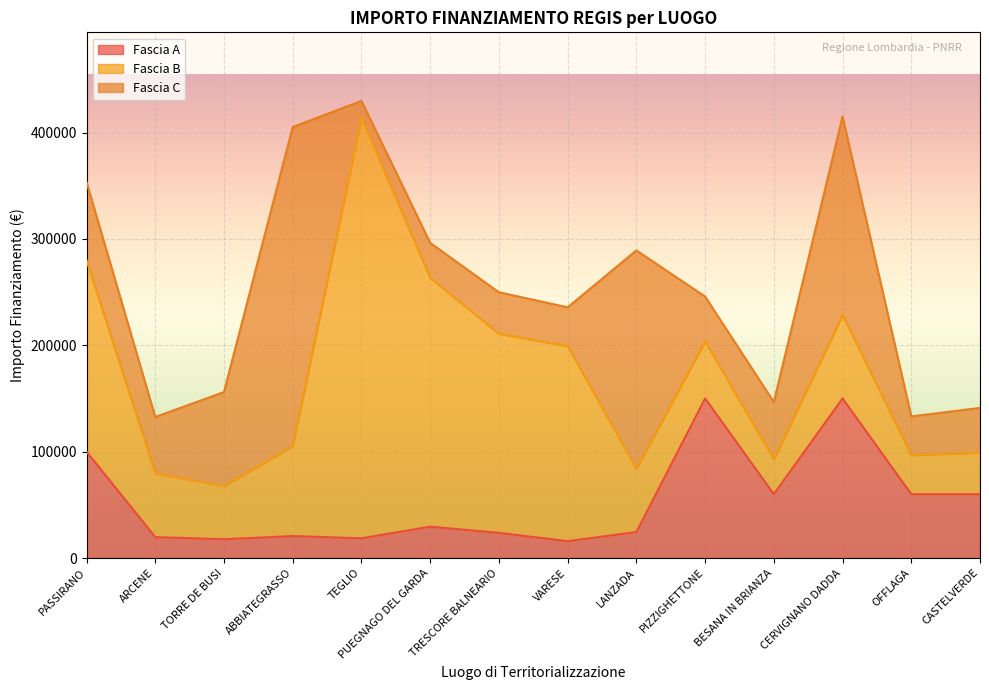

Reading right to left, list all the values displayed in this chart.

Fascia A: CASTELVERDE=60000.0	OFFLAGA=60000.0	CERVIGNANO DADDA=150000.0	BESANA IN BRIANZA=60000.0	PIZZIGHETTONE=150000.0	LANZADA=24354.0	VARESE=15844.0	TRESCORE BALNEARIO=23663.4	PUEGNAGO DEL GARDA=29464.2	TEGLIO=18516.0	ABBIATEGRASSO=20632.0	TORRE DE BUSI=17625.0	ARCENE=19661.6	PASSIRANO=100000.0
Fascia B: CASTELVERDE=39060.0	OFFLAGA=36760.1	CERVIGNANO DADDA=78445.4	BESANA IN BRIANZA=32868.0	PIZZIGHETTONE=53784.0	LANZADA=59760.0	VARESE=183501.0	TRESCORE BALNEARIO=187212.0	PUEGNAGO DEL GARDA=234000.0	TEGLIO=395644.9	ABBIATEGRASSO=84735.1	TORRE DE BUSI=50000.0	ARCENE=60000.0	PASSIRANO=180000.0
Fascia C: CASTELVERDE=42066.0	OFFLAGA=36351.0	CERVIGNANO DADDA=186624.0	BESANA IN BRIANZA=53736.0	PIZZIGHETTONE=42066.0	LANZADA=205092.0	VARESE=36351.0	TRESCORE BALNEARIO=39000.0	PUEGNAGO DEL GARDA=32804.9	TEGLIO=15630.6	ABBIATEGRASSO=299862.0	TORRE DE BUSI=88400.0	ARCENE=52920.0	PASSIRANO=73440.0